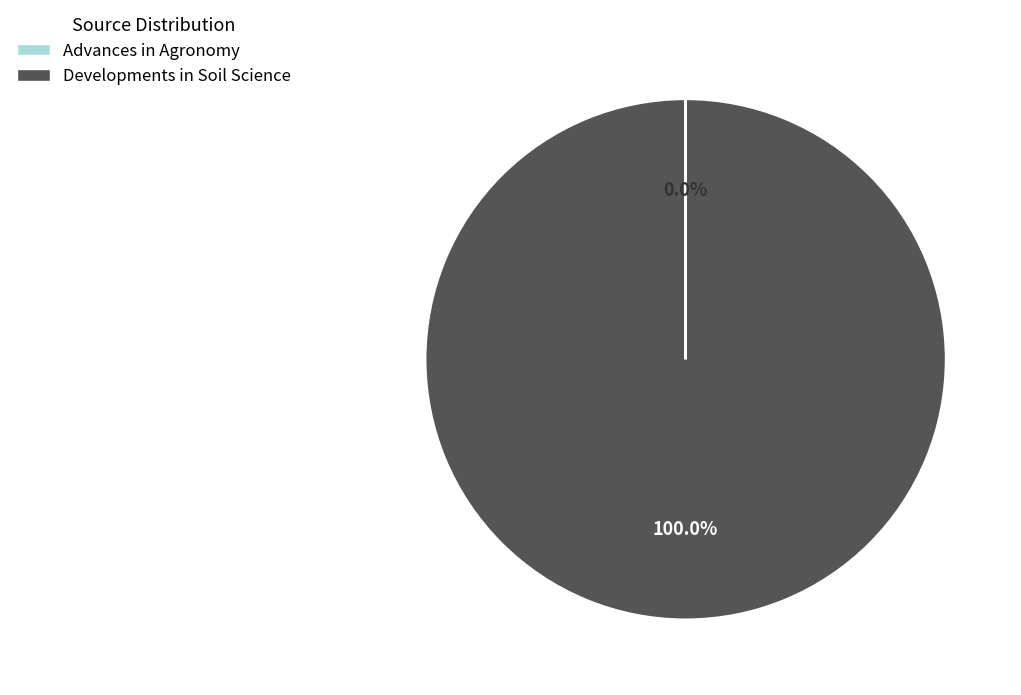

Which slice is the largest?

Developments in Soil Science